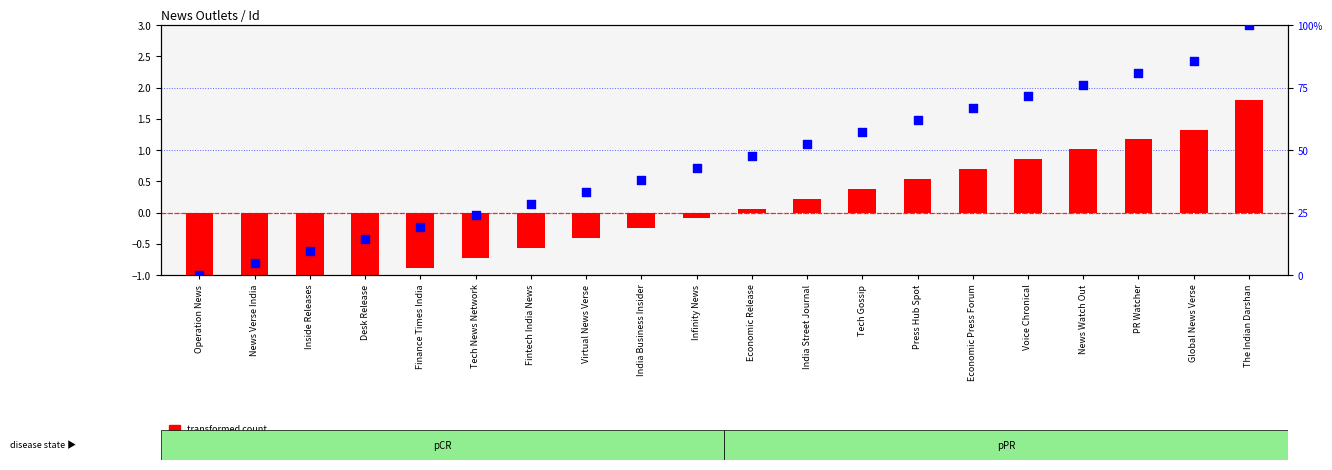

Which has a higher value, Operation News or News Watch Out?

News Watch Out